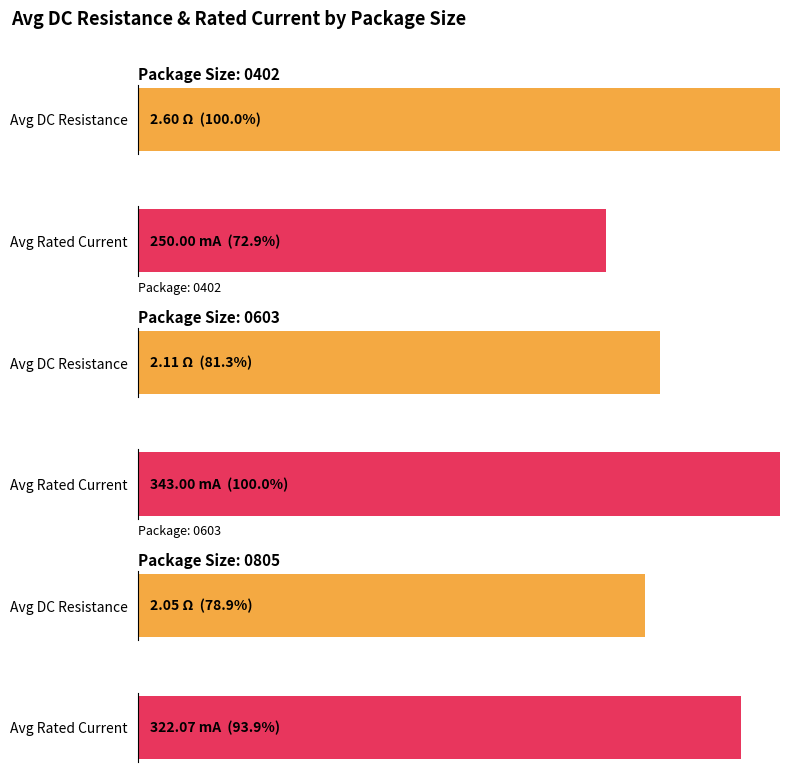

How many bars are there in each group?

2